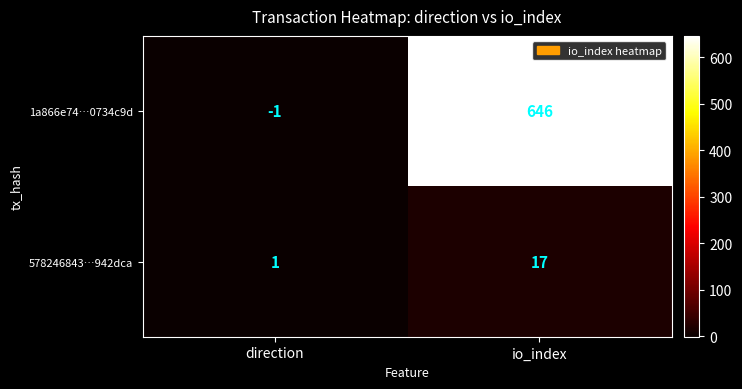

Which series has the largest range (max minus min)?

1a866e74…0734c9d